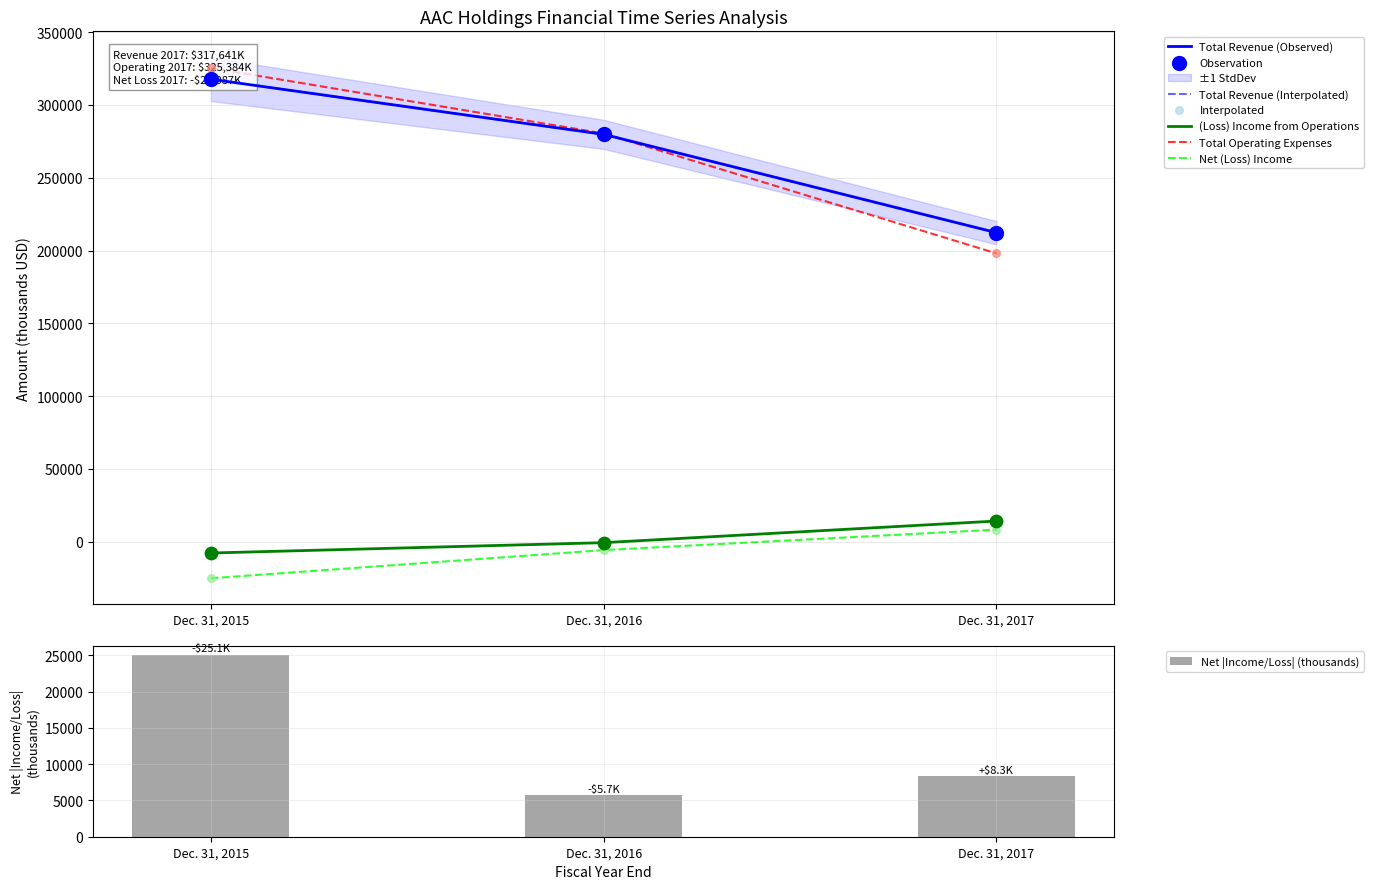

Which series has the largest total across all categories?

Total revenue